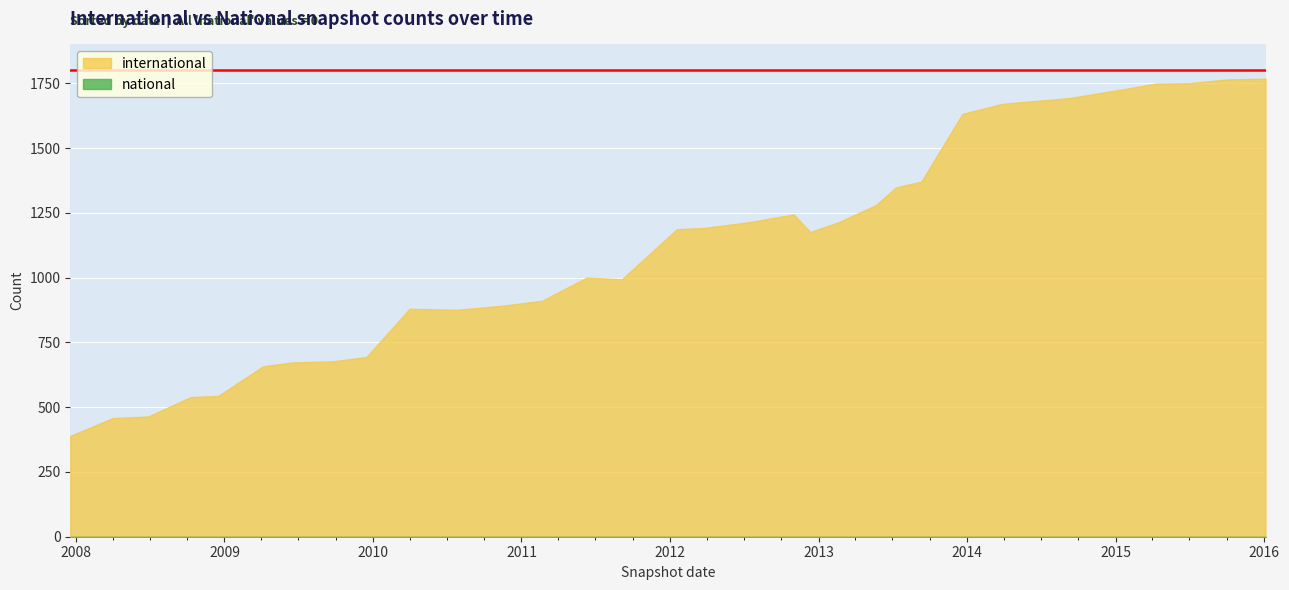

Which series changed the most between 2013-07-09 and 2015-07-03?

international